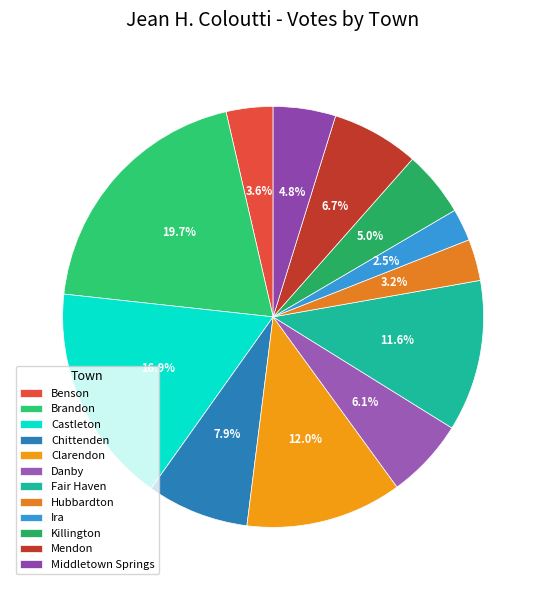

Count the number of slices in the pie.

12